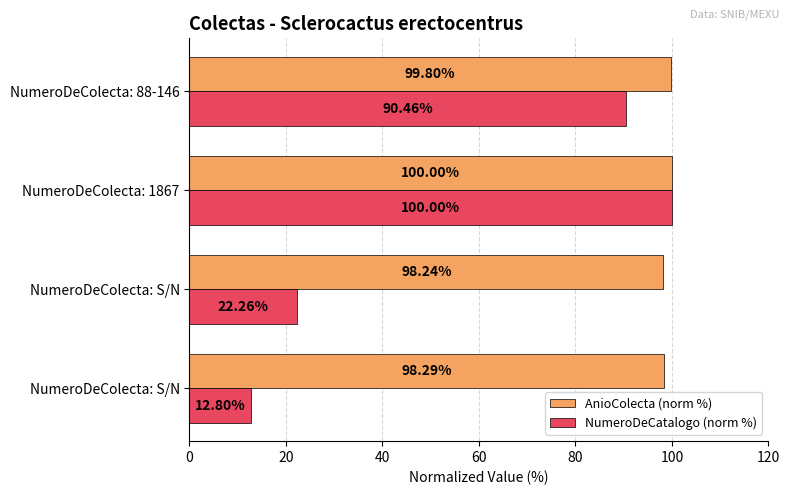

What is the average value of the AnioColecta (norm %) series?

99.1